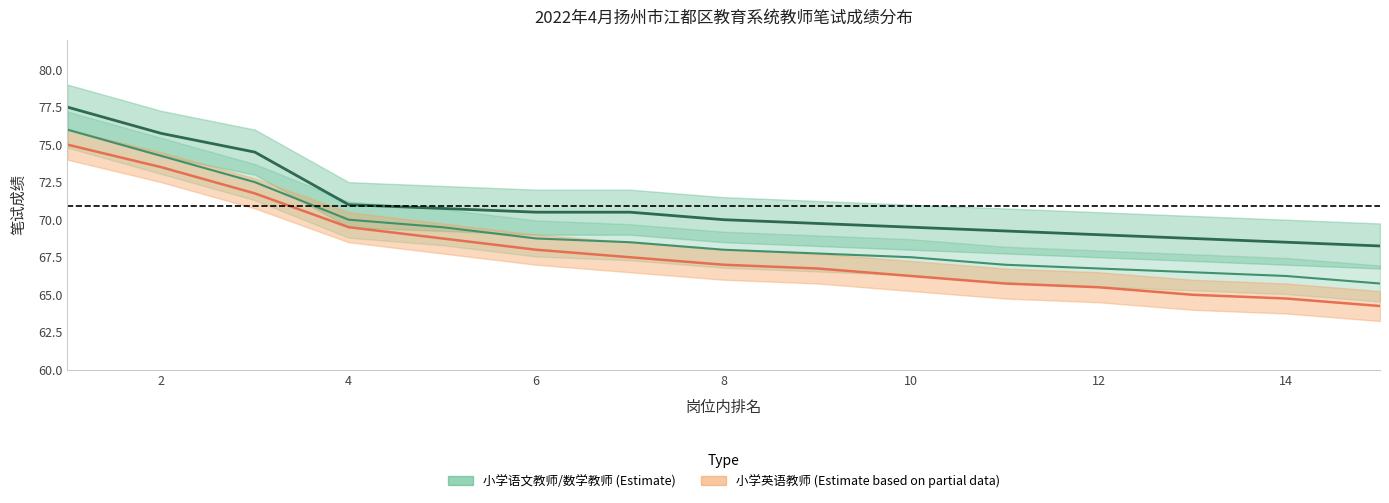

How many lines are shown in the chart?

3